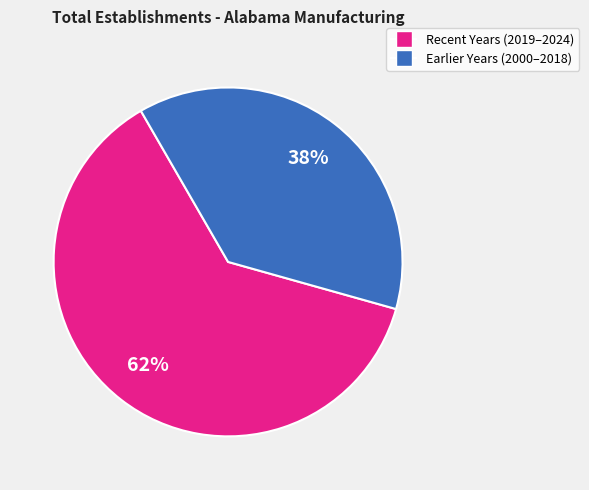

Is there a majority slice in this chart?

Yes